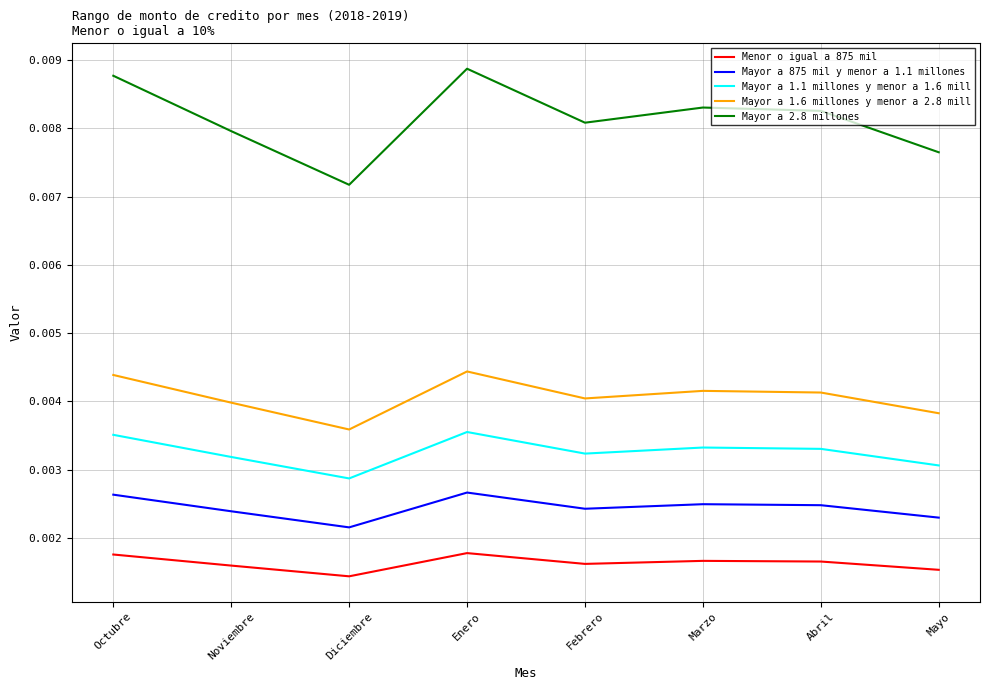

Rank the series at Noviembre from highest to lowest value.

Mayor a 2.8 millones, Mayor a 1.6 millones y menor a 2.8 mill, Mayor a 1.1 millones y menor a 1.6 mill, Mayor a 875 mil y menor a 1.1 millones, Menor o igual a 875 mil